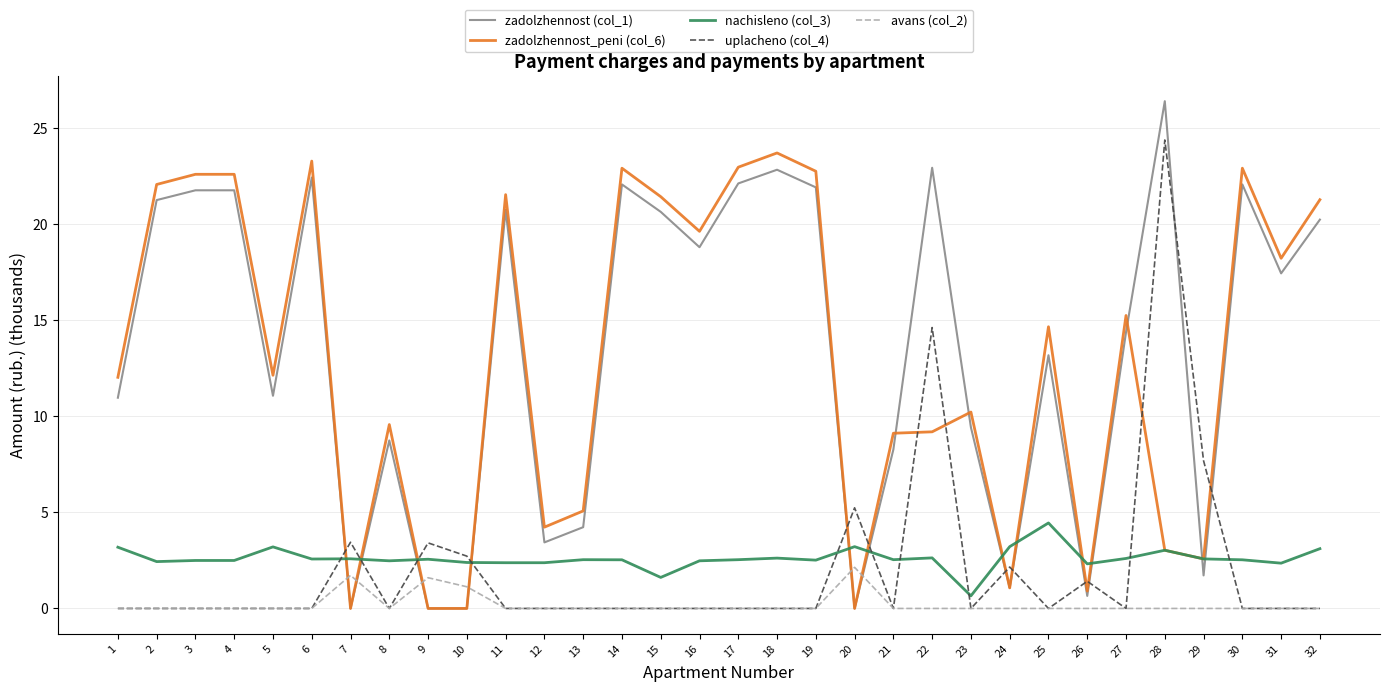

Where do nachisleno (col_3) and zadolzhennost_peni (col_6) first cross each other?

6 and 7